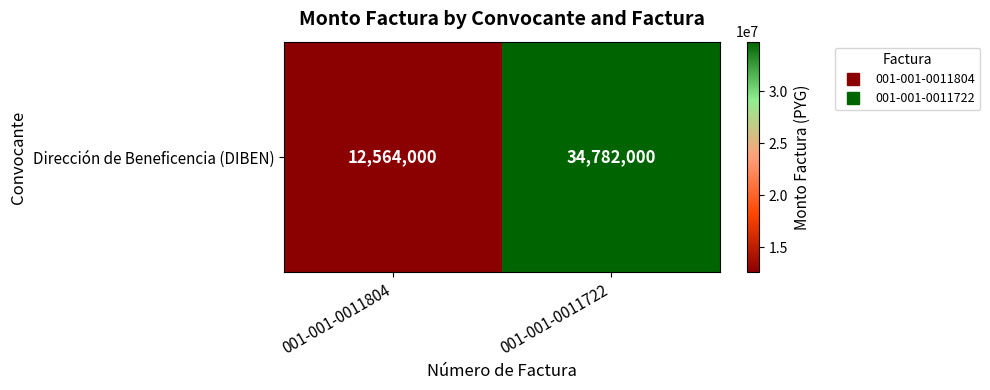

Reading right to left, transcribe all the data shown in this chart.

001-001-0011722=34782000	001-001-0011804=12564000